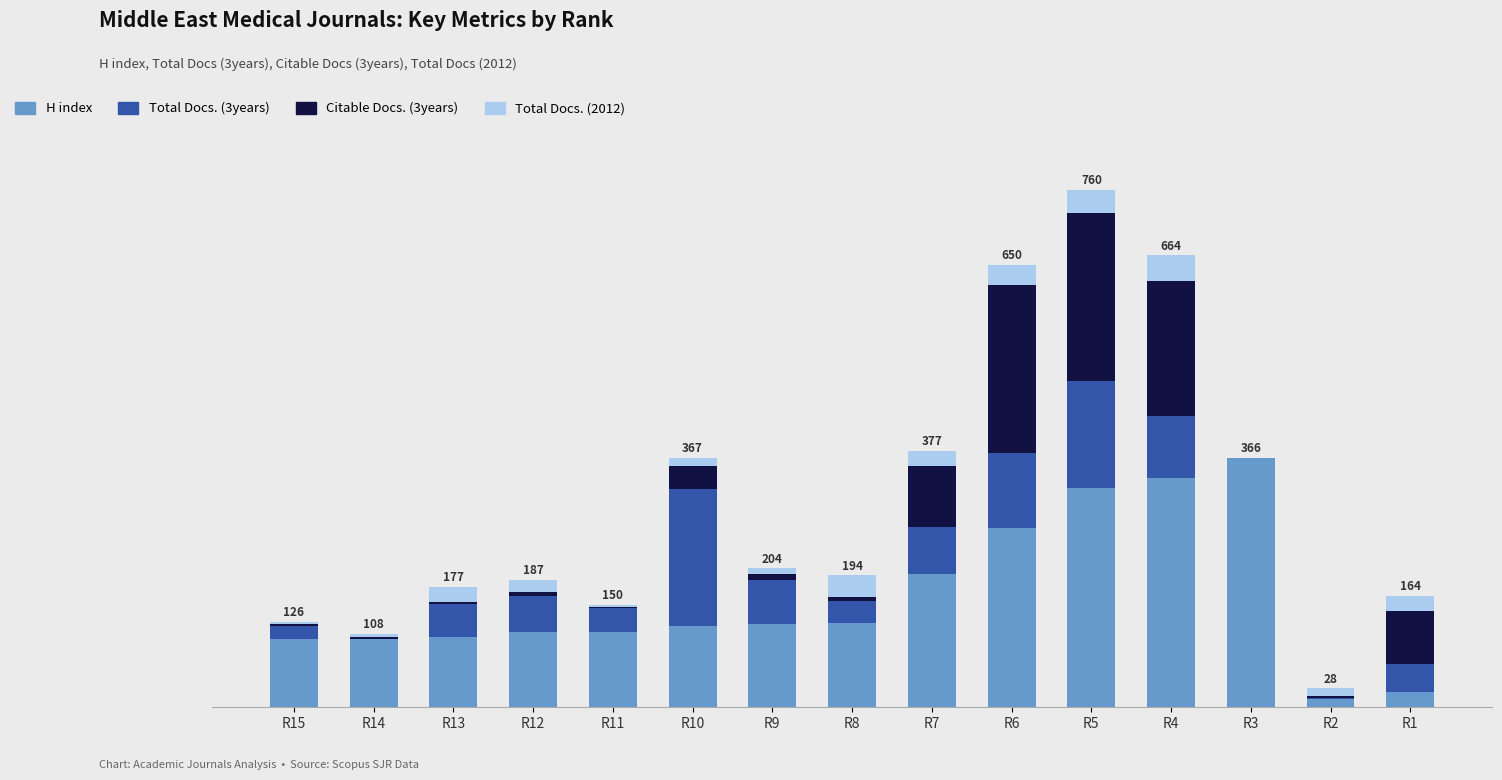

At which category is the sum across all series the highest?

R5